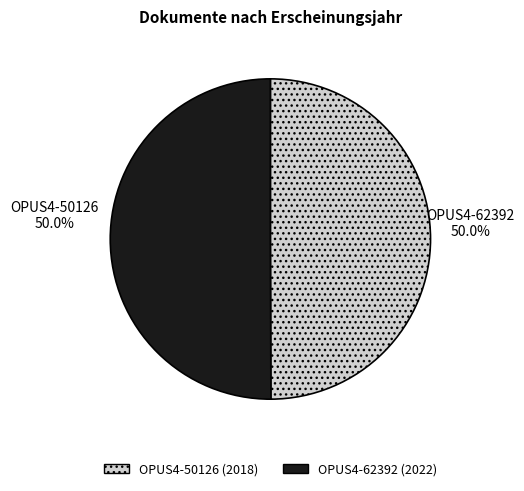

Combined, do OPUS4-62392 (2022) and OPUS4-50126 (2018) account for over 50%?

Yes